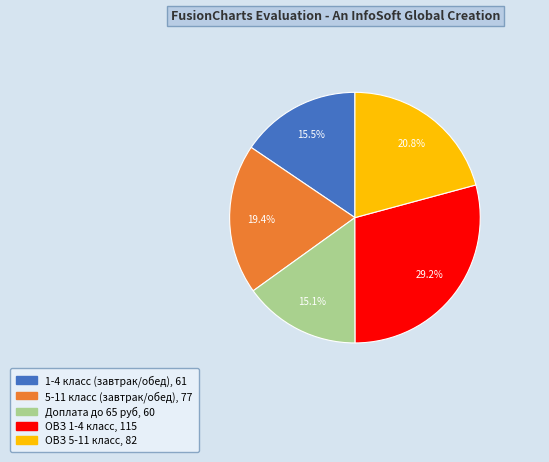

What percentage do ОВЗ 1-4 класс and ОВЗ 5-11 класс together represent?

50.0%